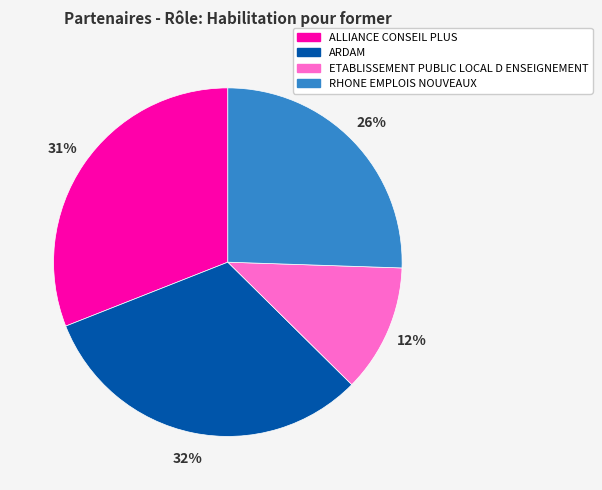

What is the largest slice in the pie chart?

ARDAM